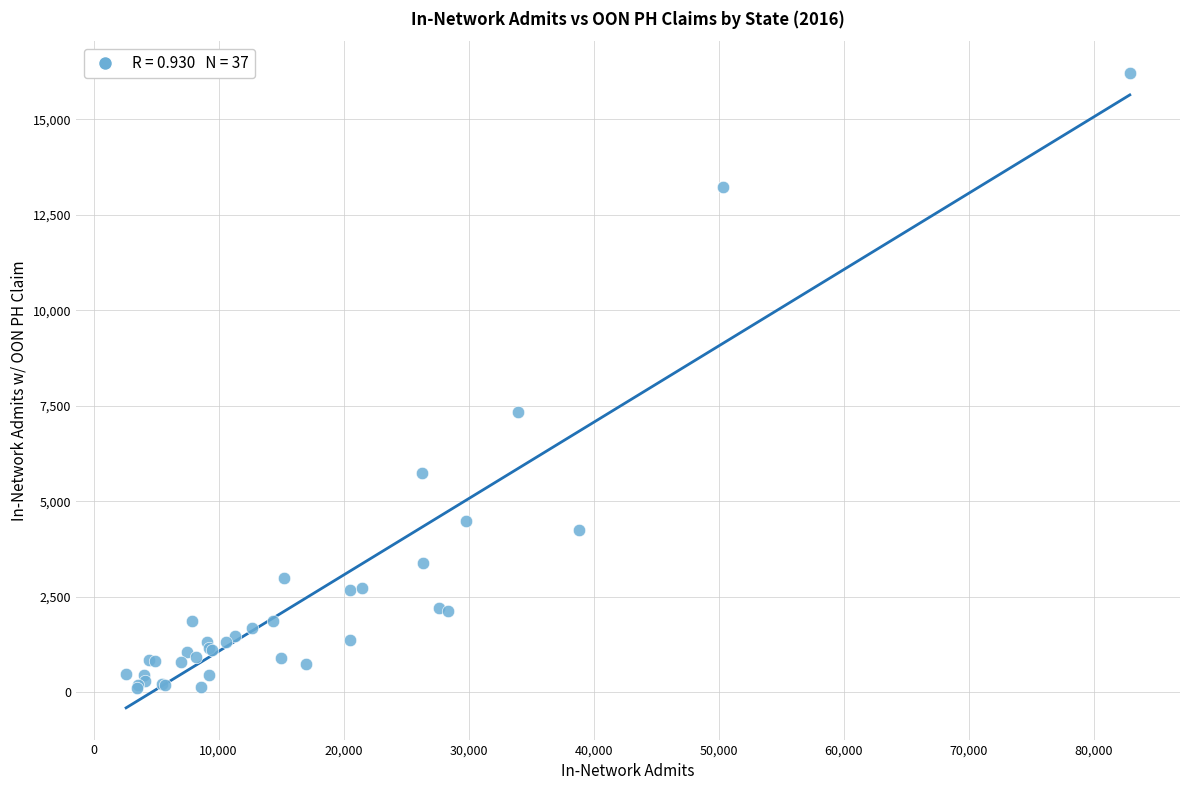

What Y value in the scatter plot is closest to 8167?

7342